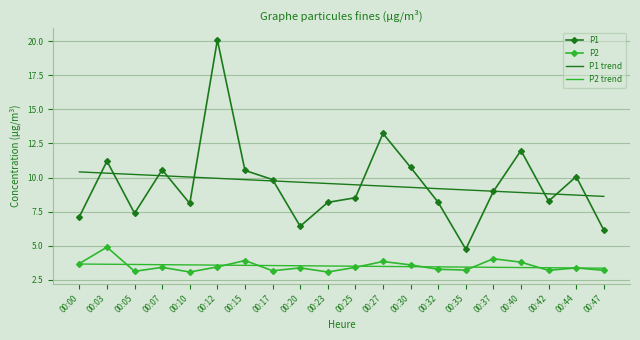

Which series has the widest spread of values?

P1